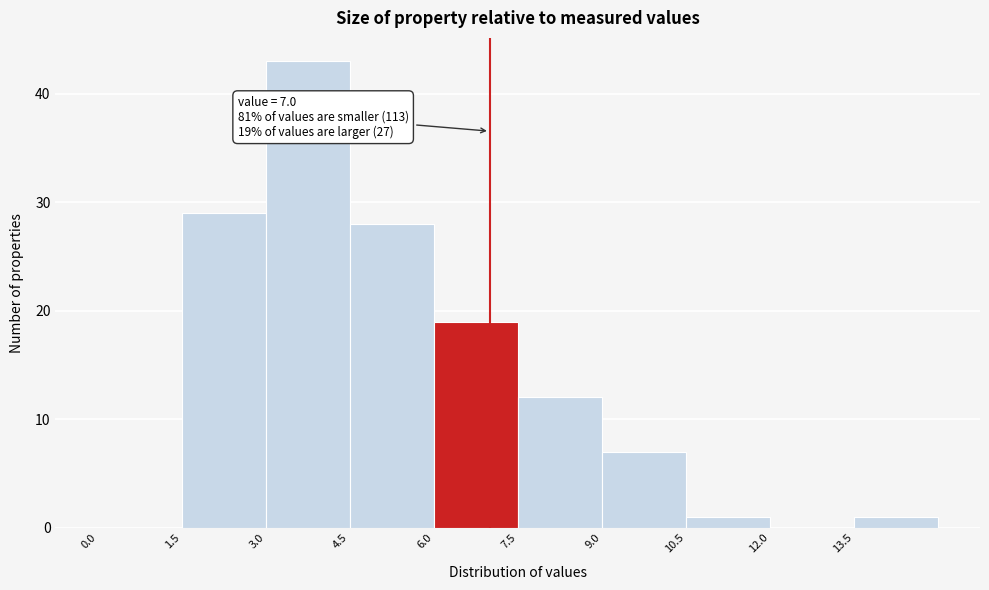

Which range on the x-axis has the tallest bar?

3.0 to 4.5